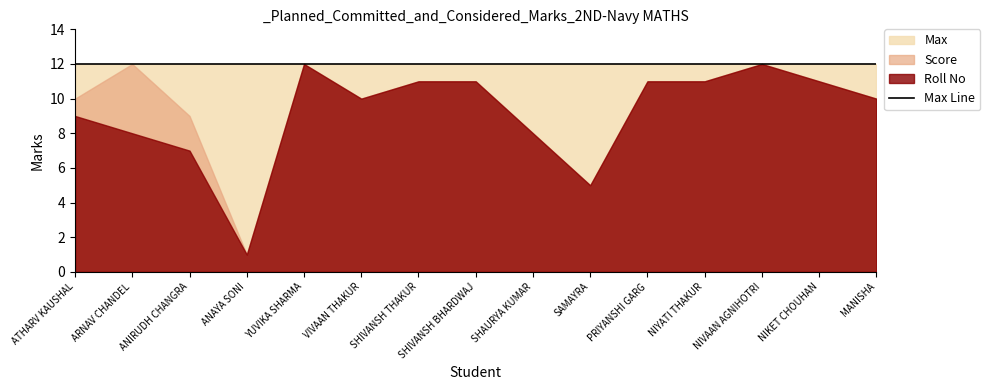

Which category has the highest value across all series?

YUVIKA SHARMA